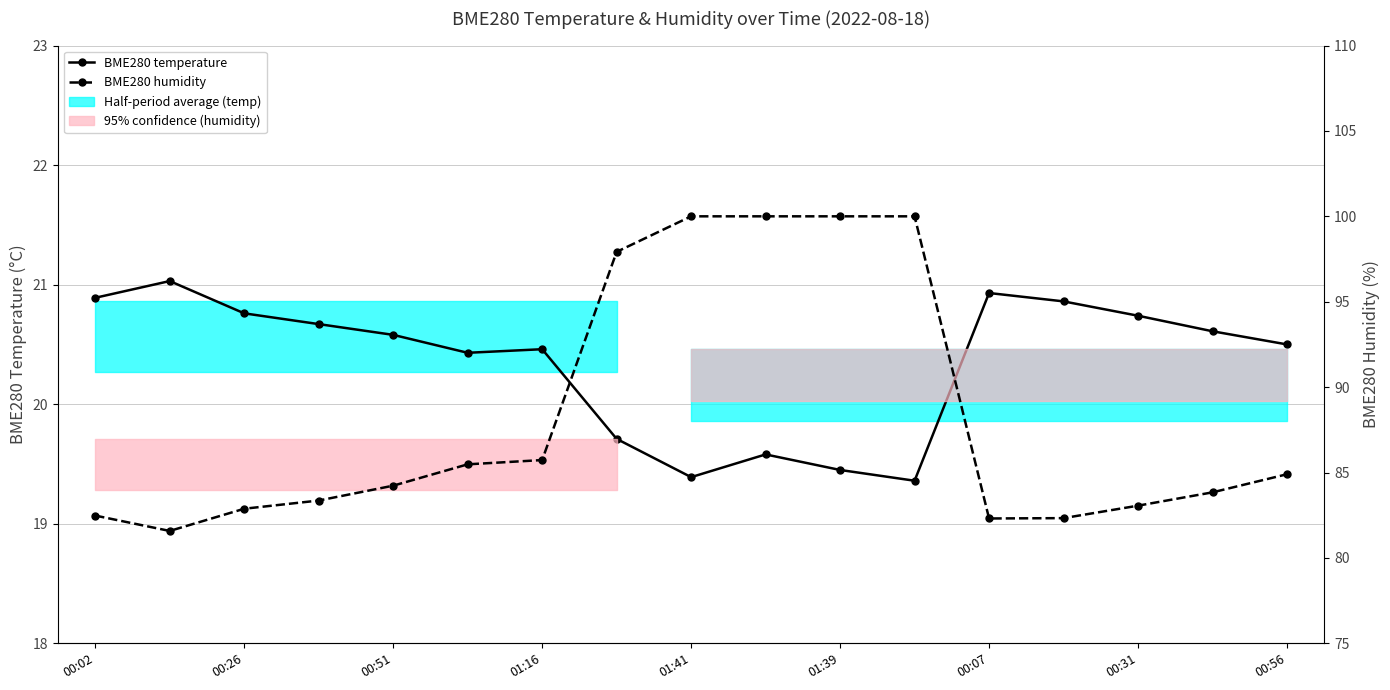

Between 00:31 and 00:56, which series saw the biggest shift?

BME280 humidity